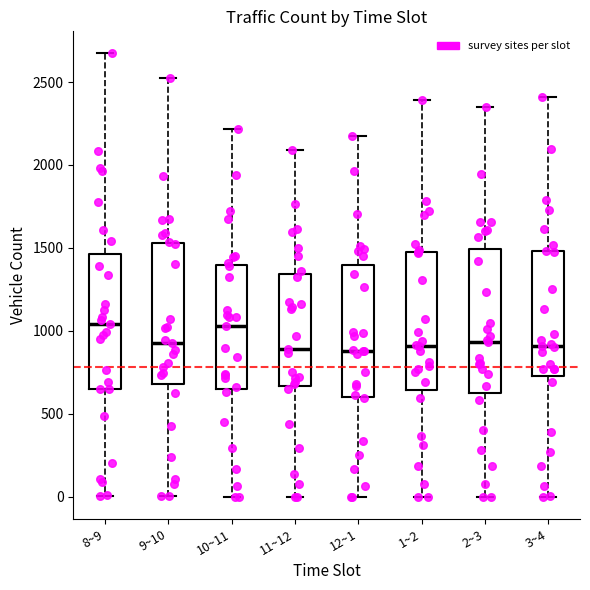

Where is the lower edge of the box for 10~11 on the y-axis? The values are not printed on the chart, so give them approximately, as read against the axis.

650